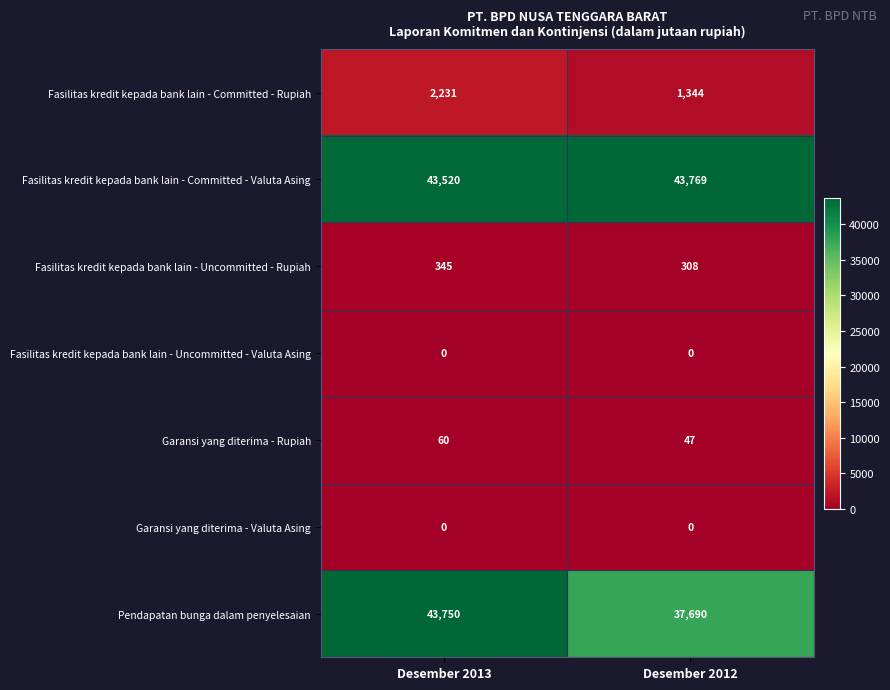

How many distinct data groups are displayed?

7